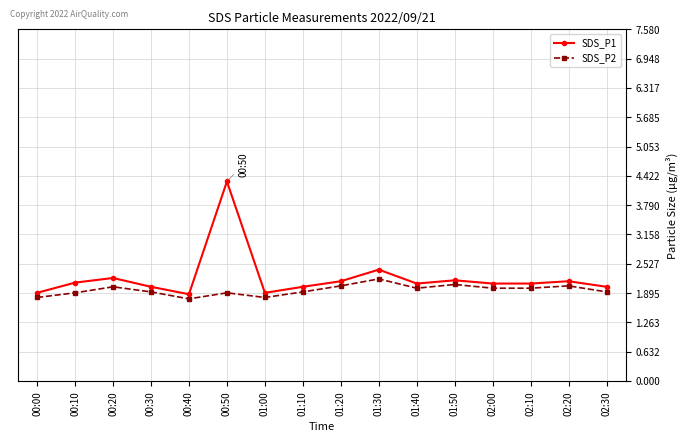

What is the spread (max minus min) of values at 00:40?

0.1